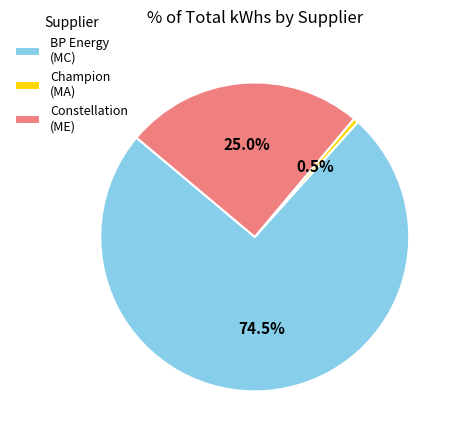

Which has a higher value, Constellation (ME) or BP Energy (MC)?

BP Energy (MC)